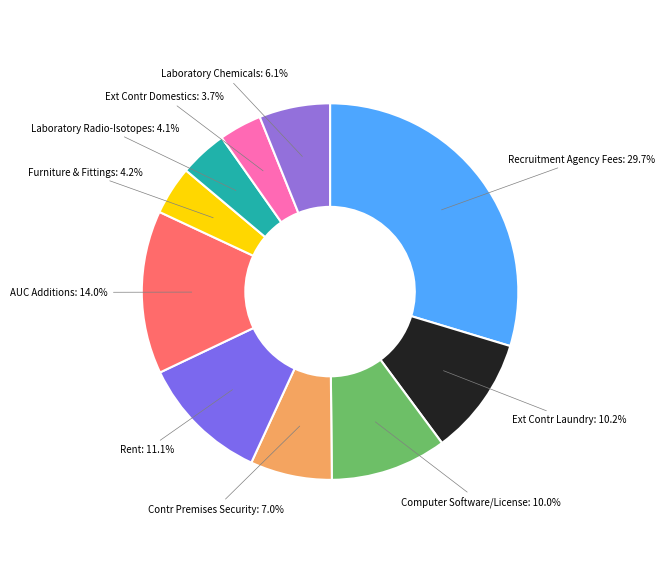

Combined, what portion of the pie is AUC Additions and Laboratory Radio-Isotopes?

18.1%